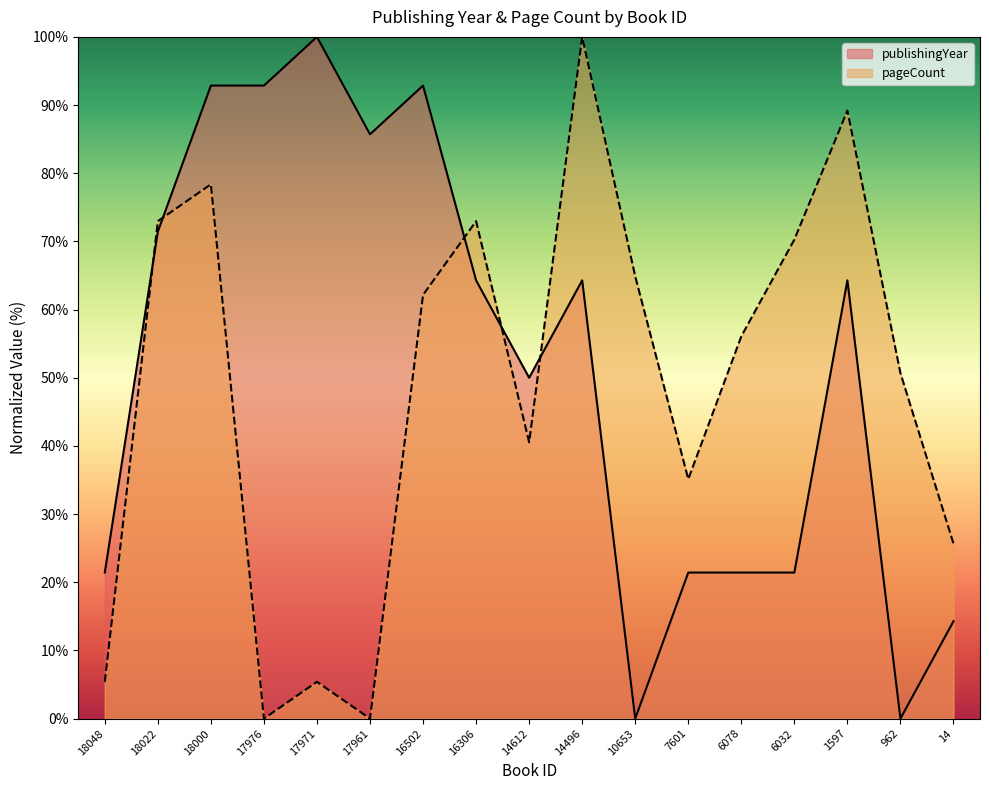

What is the sum of all values?

878.6